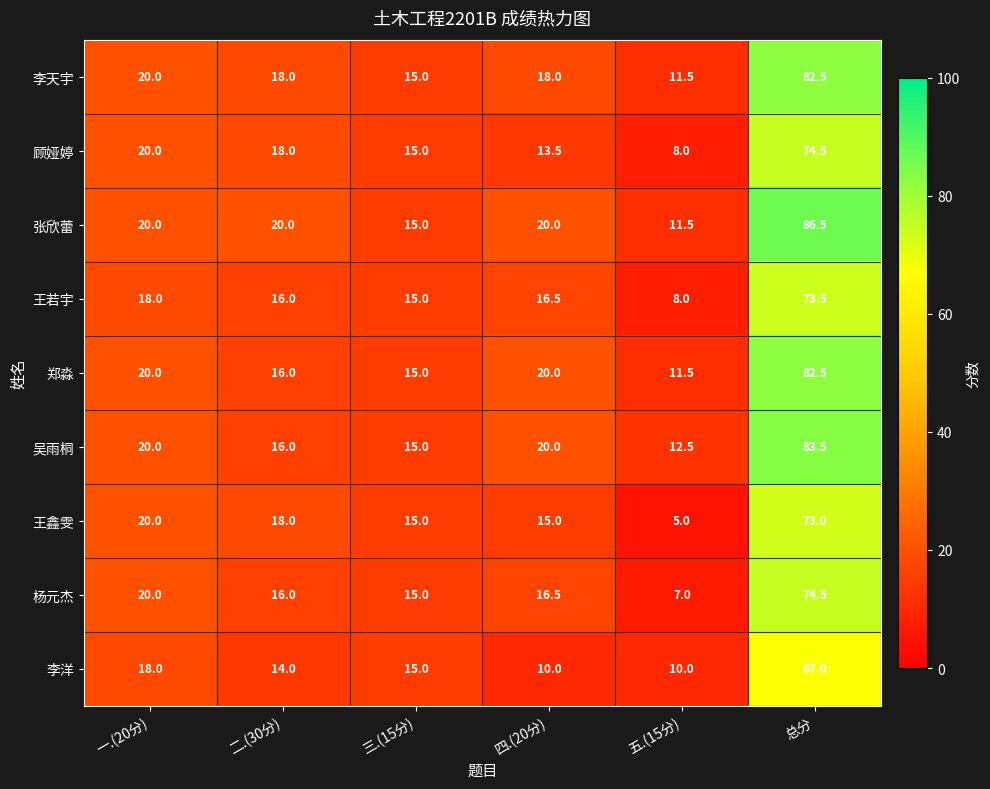

True or false: 郑淼 has a value of 7.1 at 五.(15分).

False